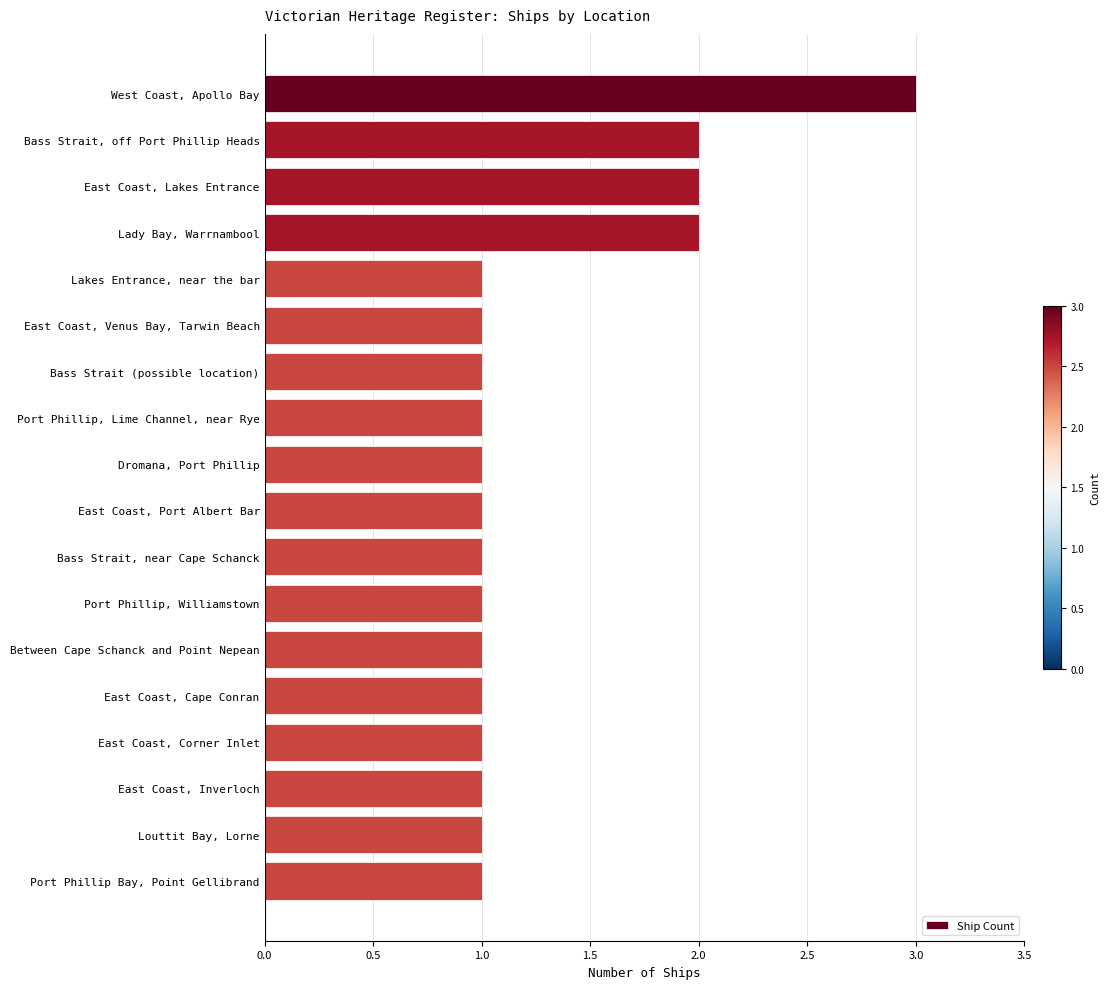

What is the label of the 7th bar from the bottom?

Port Phillip, Williamstown